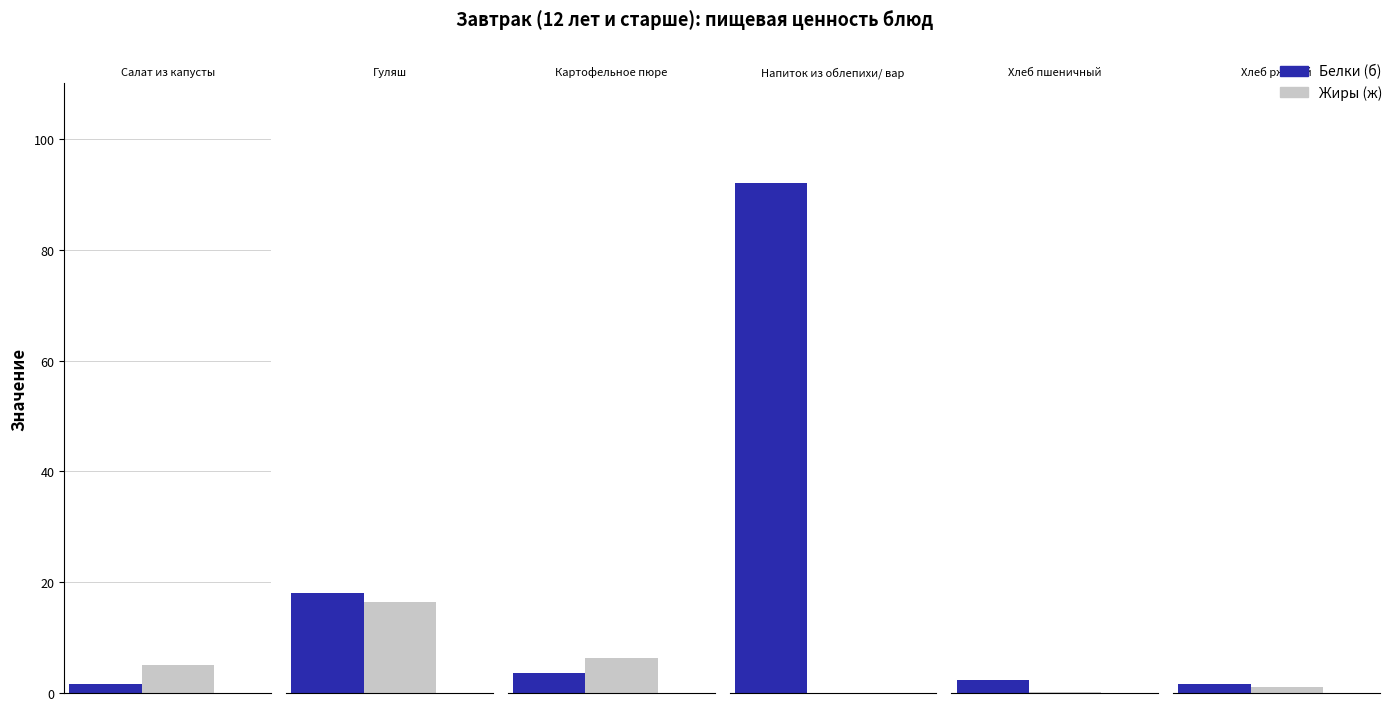

Reading left to right, list all the values displayed in this chart.

Белки (б): Салат из капусты=1.6	Гуляш=18.0	Картофельное пюре=3.6	Напиток из облепихи/ вар=92.0	Хлеб пшеничный=2.3	Хлеб ржаной=1.6
Жиры (ж): Салат из капусты=5.1	Гуляш=16.5	Картофельное пюре=6.3	Напиток из облепихи/ вар=0.0	Хлеб пшеничный=0.2	Хлеб ржаной=1.0